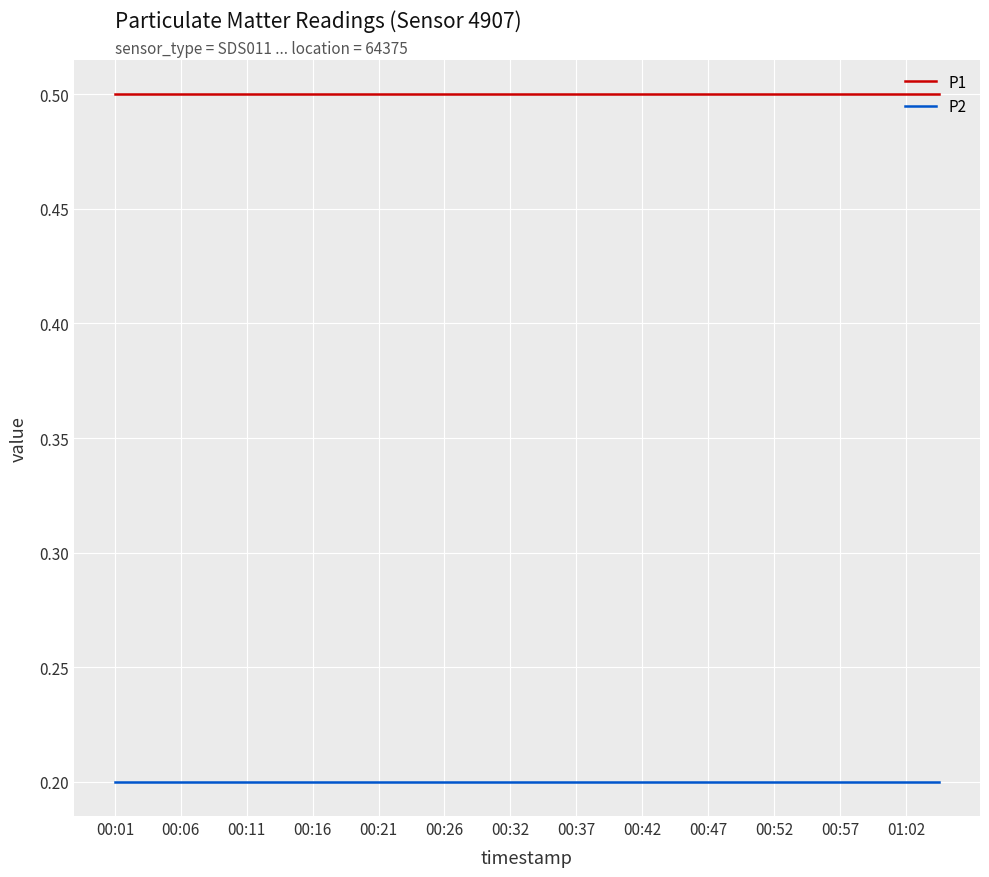

True or false: P1 and P2 intersect in this chart.

False